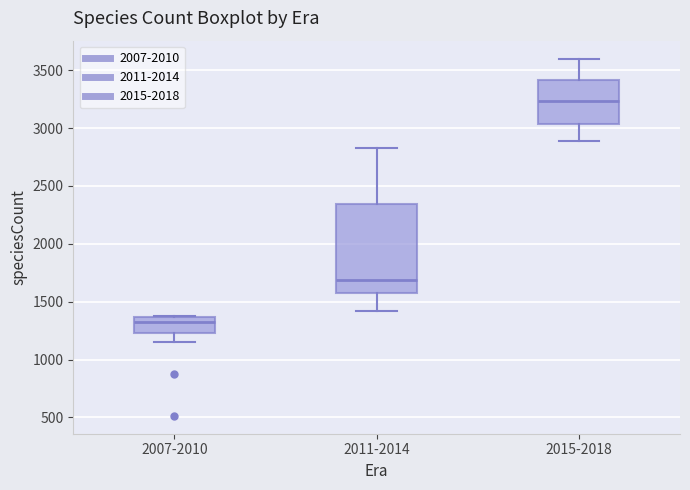

Which box is the tallest, from its lower edge to its upper edge?

2011-2014